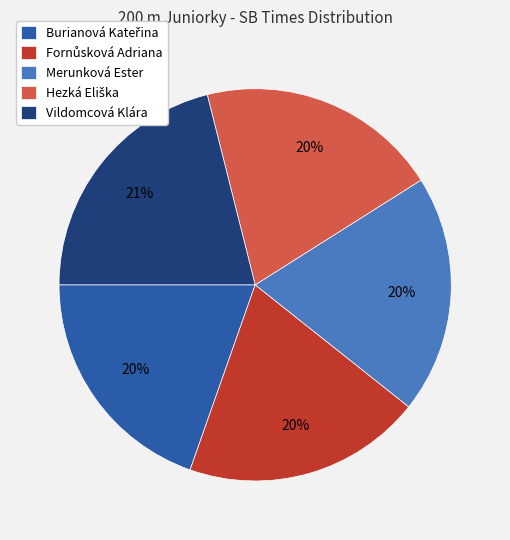

To the nearest percent, what portion does Merunková Ester represent?

20%